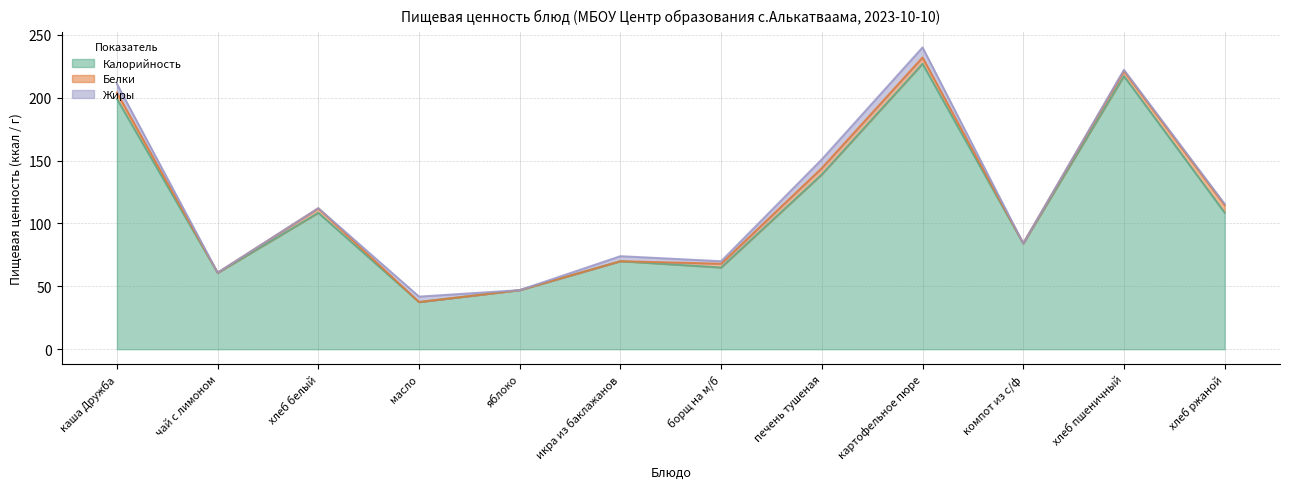

Between масло and хлеб белый, which is larger?

хлеб белый